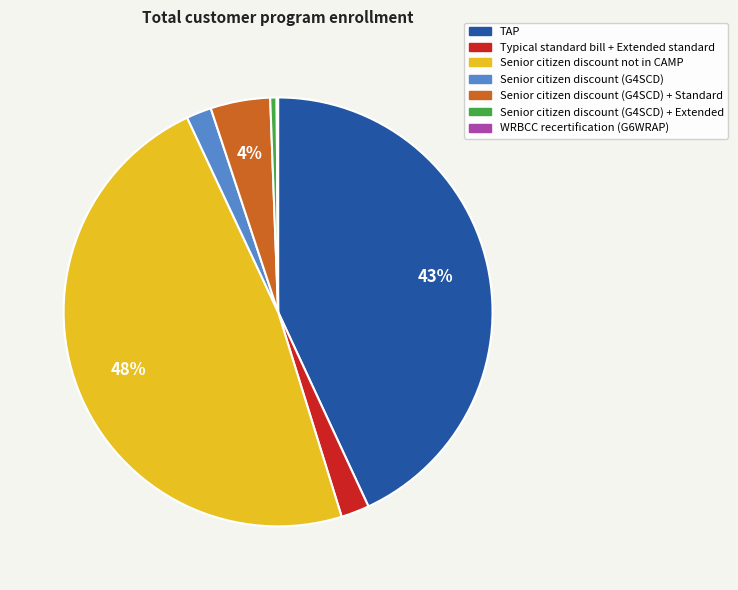

Is there any slice that represents more than half of the pie?

No